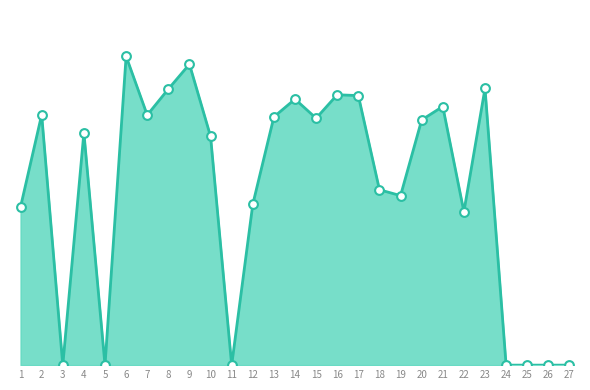

Which has a higher value, 22 or 24?

22